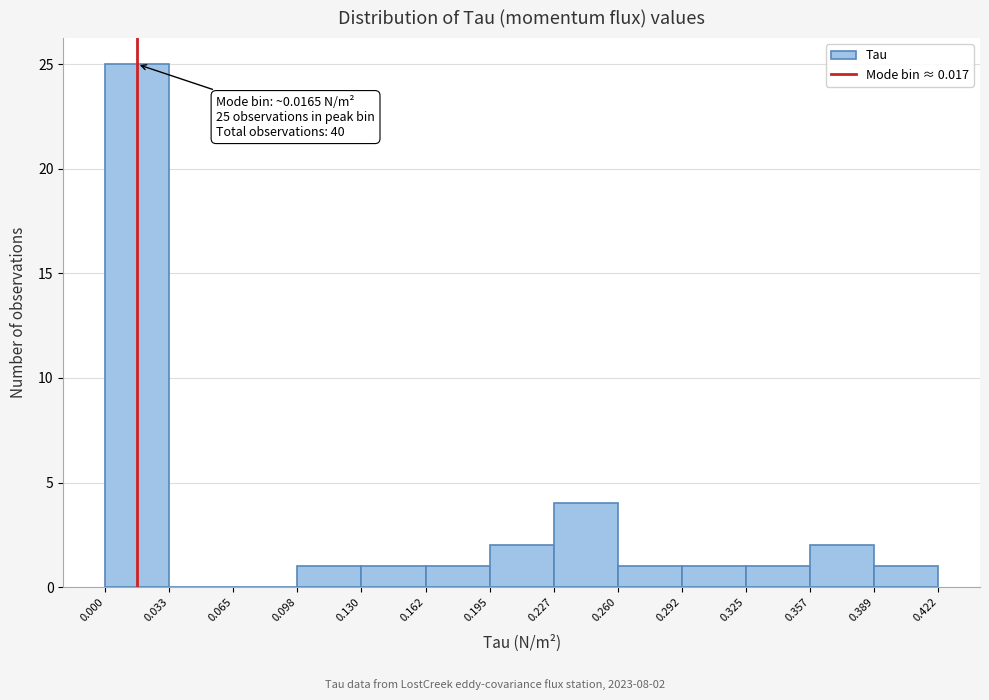

Over which range of the x-axis is the bar tallest?

0.000 to 0.033